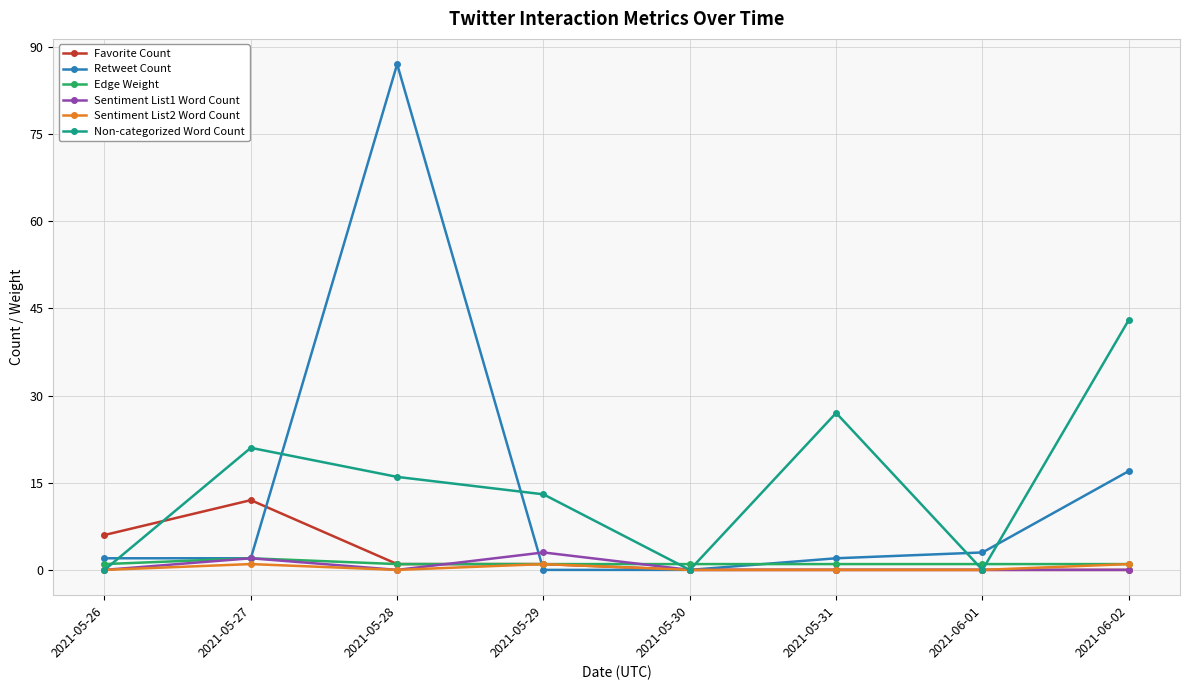

Which series changed the most between 2021-05-28 and 2021-05-29?

Retweet Count